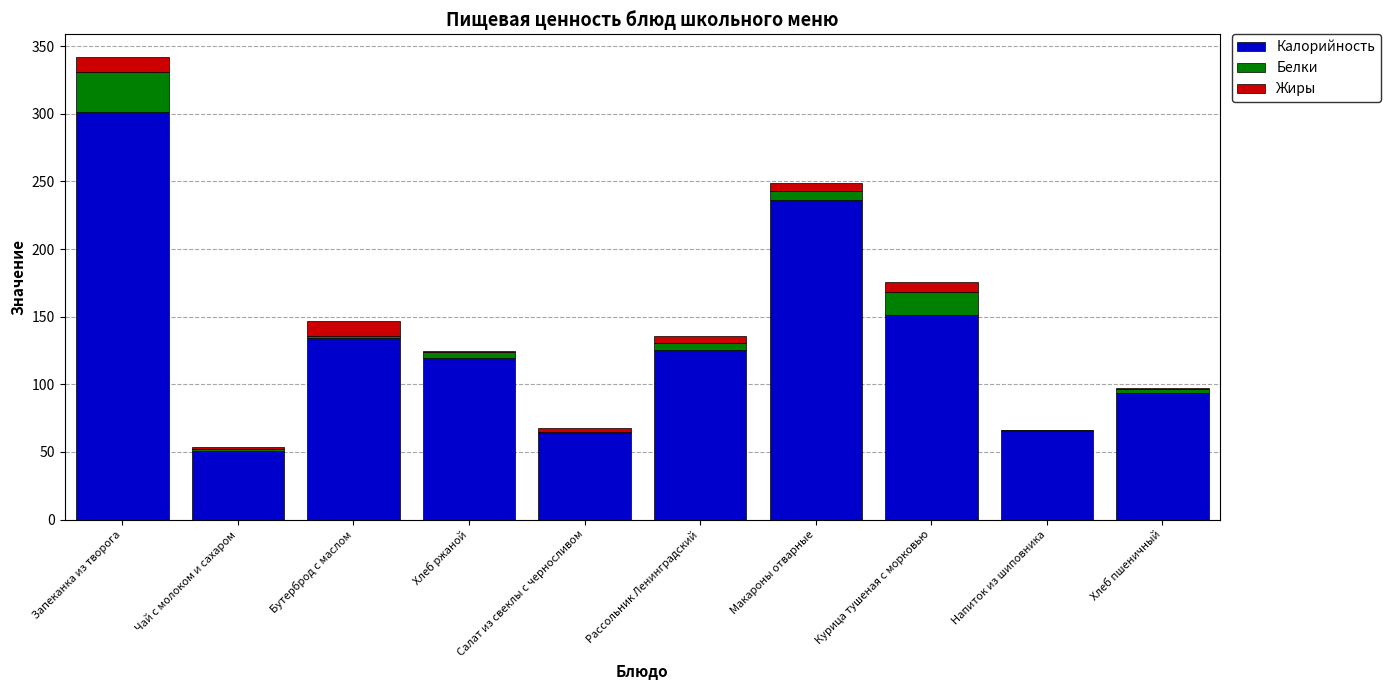

Is it true that Калорийность equals 93.8 at Хлеб пшеничный?

True